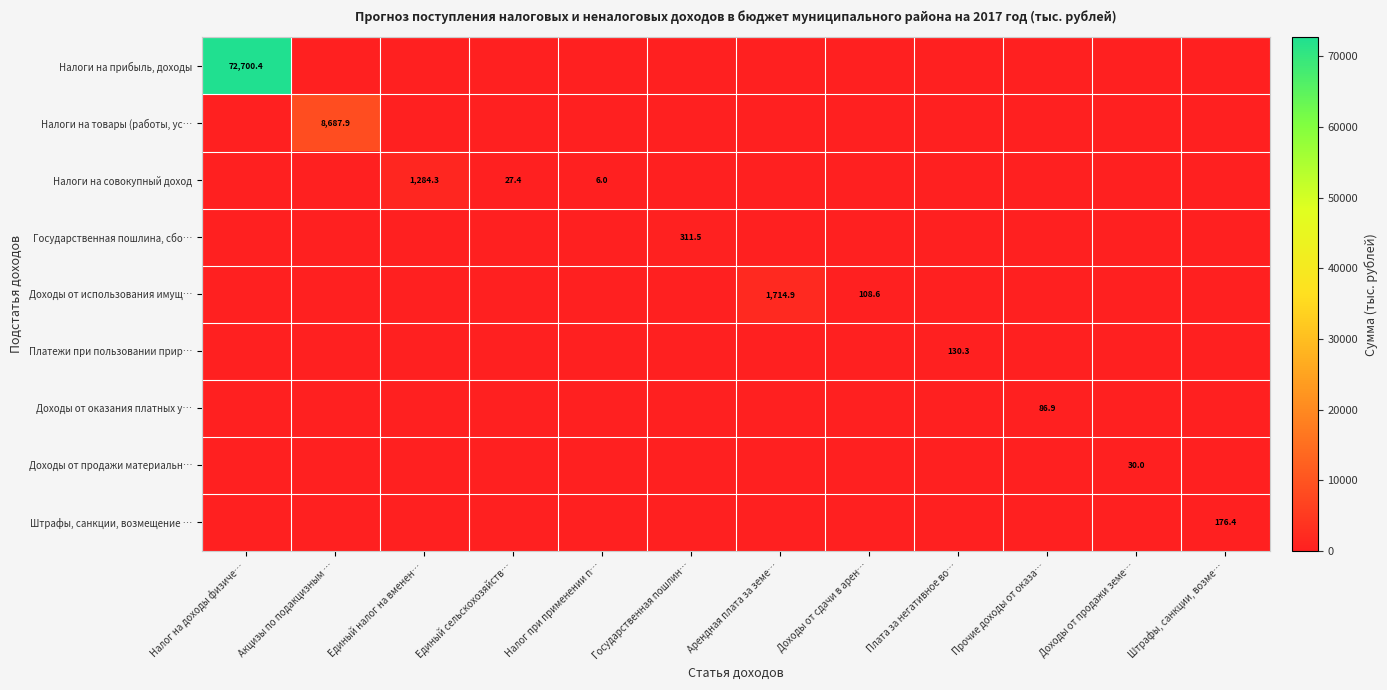

What is the difference between the highest and lowest values at Единый сельскохозяйств…?

27.4